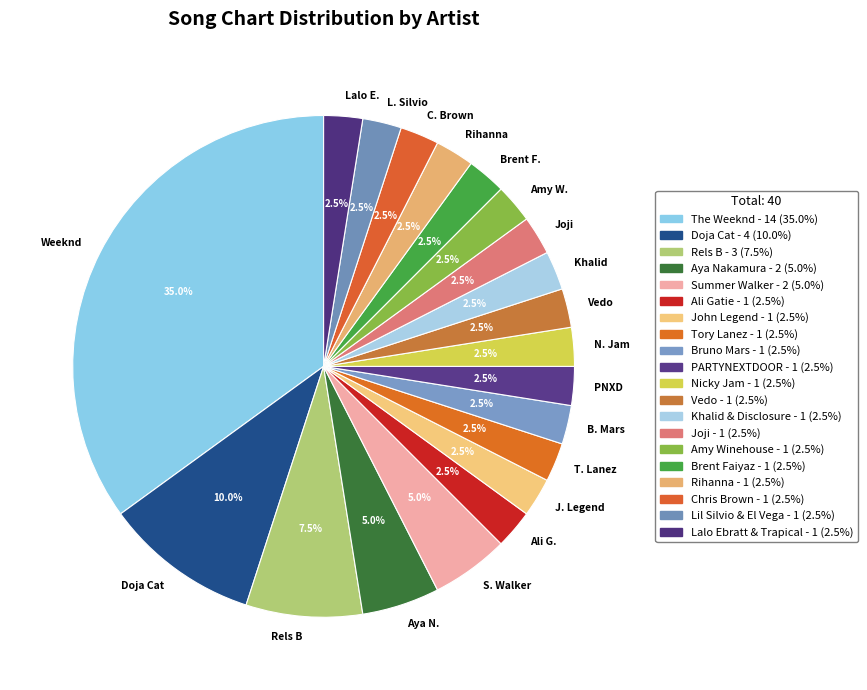

How many segments does this pie chart have?

20